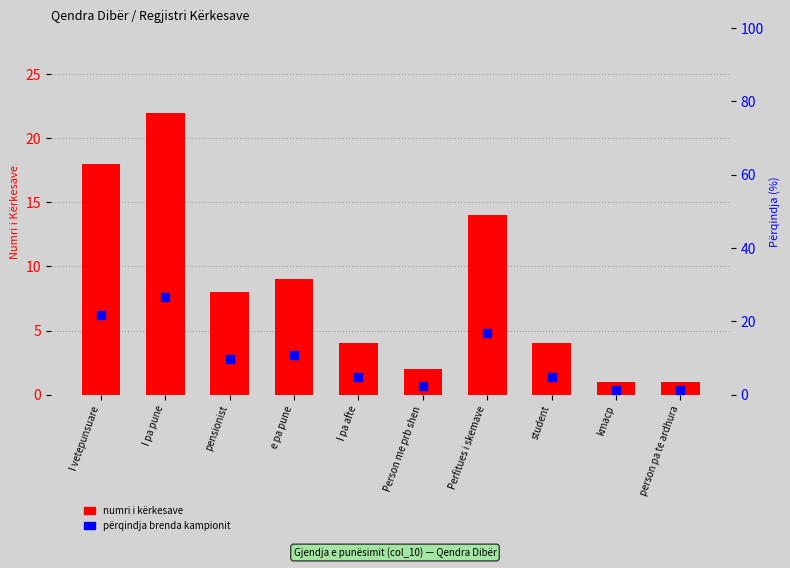

What is the total value across all series at person pa te ardhura?

2.2